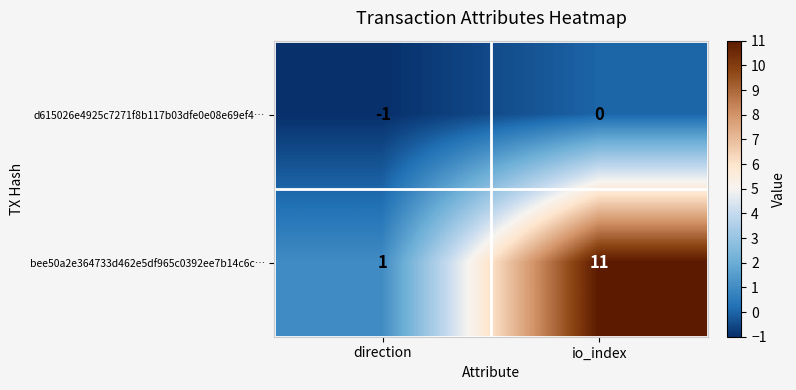

Reading left to right, transcribe all the data shown in this chart.

d615026e4925c7271f8b117b03dfe0e08e69ef4…: direction=-1	io_index=0
bee50a2e364733d462e5df965c0392ee7b14c6c…: direction=1	io_index=11